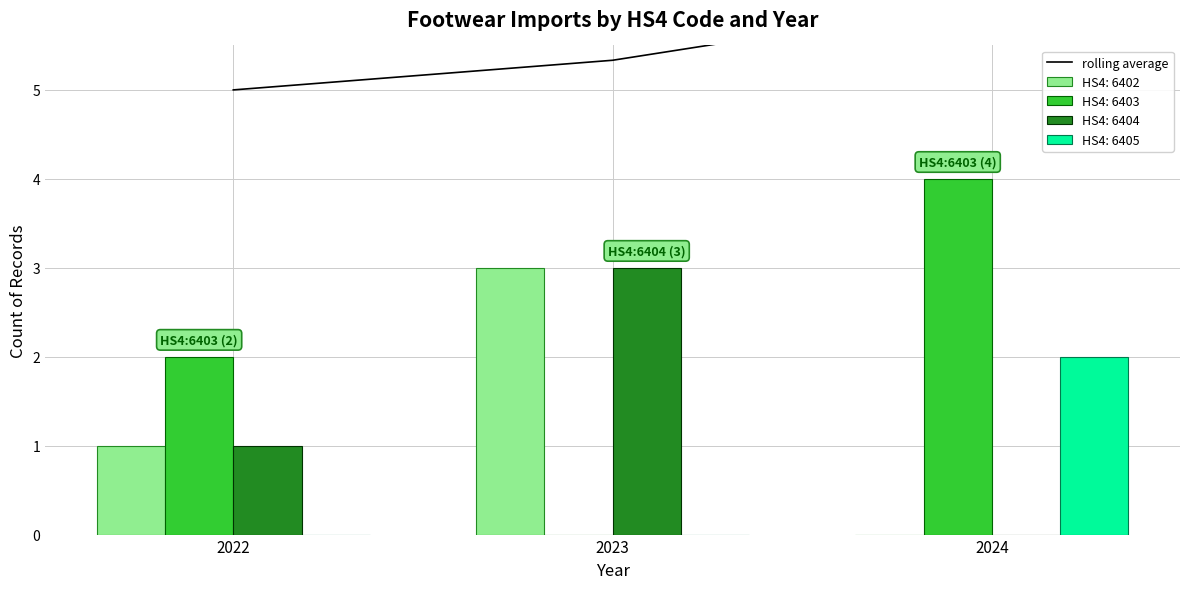

List the labels in order of value, smallest first.

2022, 2023, 2024